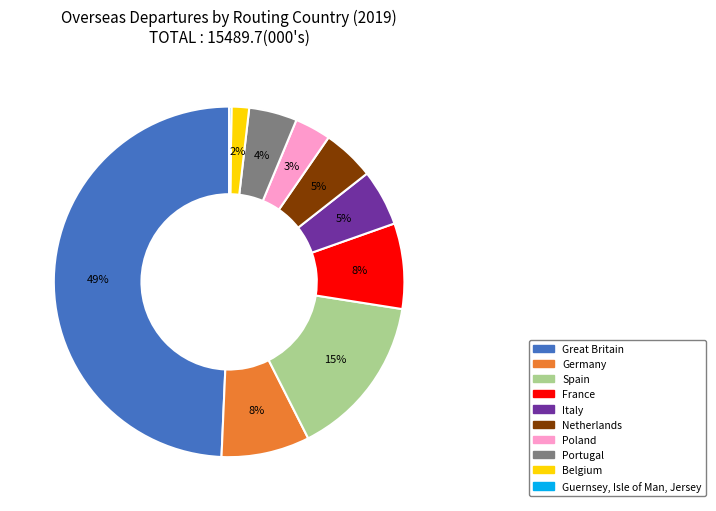

Does Belgium represent more than half of the total?

No